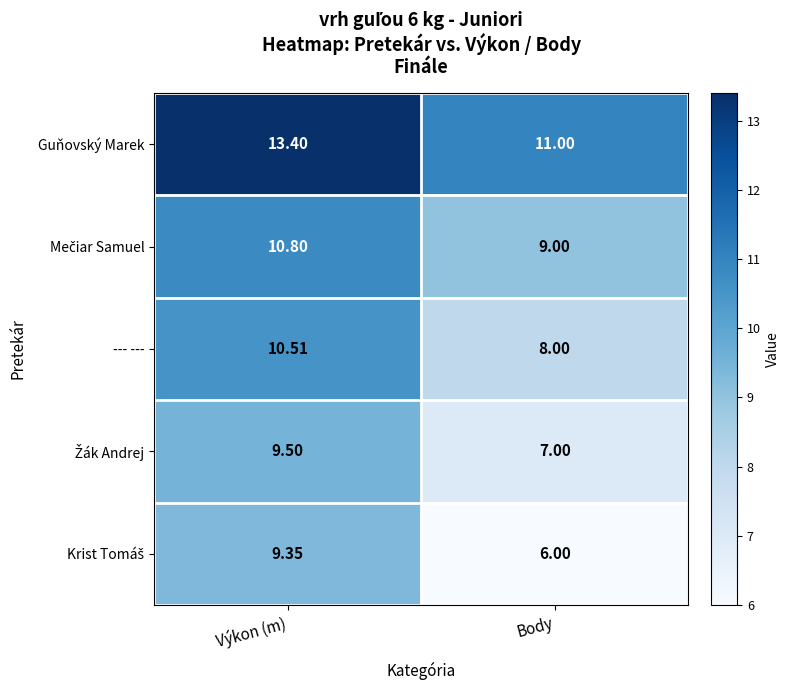

What is the minimum value shown in the chart?

6.0